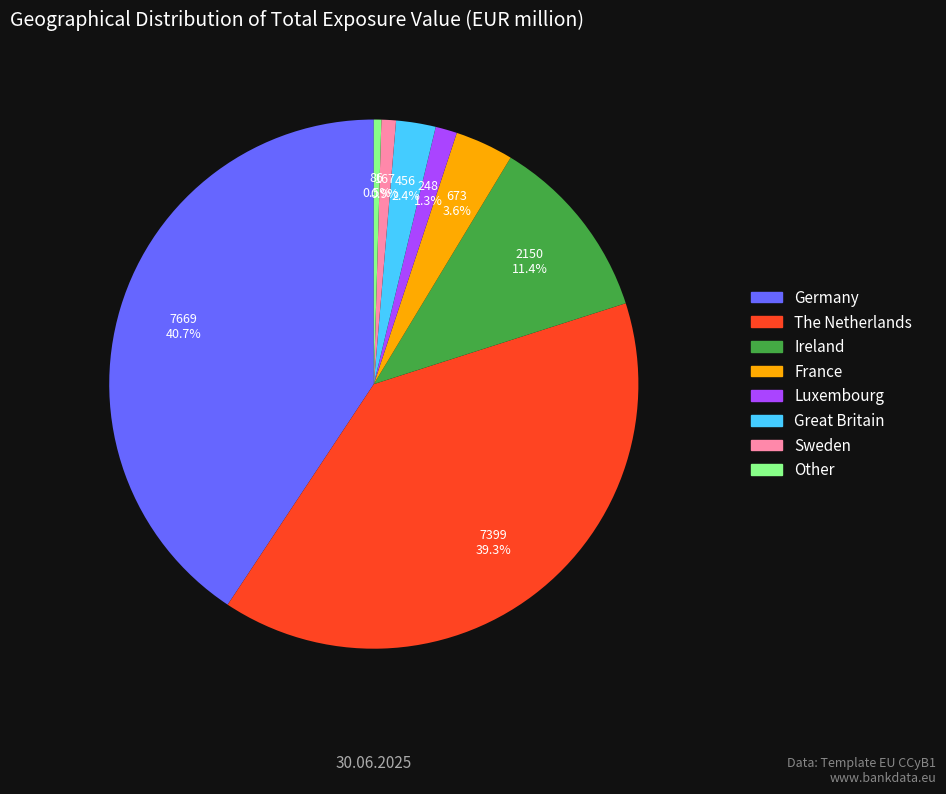

What is the largest slice in the pie chart?

Germany